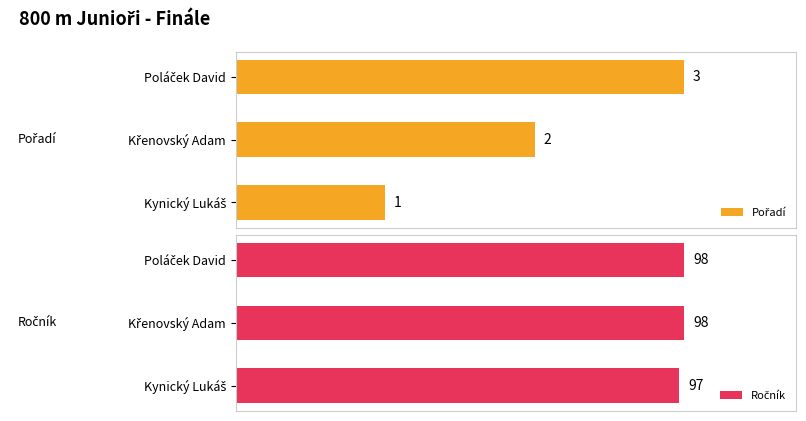

The value of Ročník at Poláček David is 134. True or false?

False